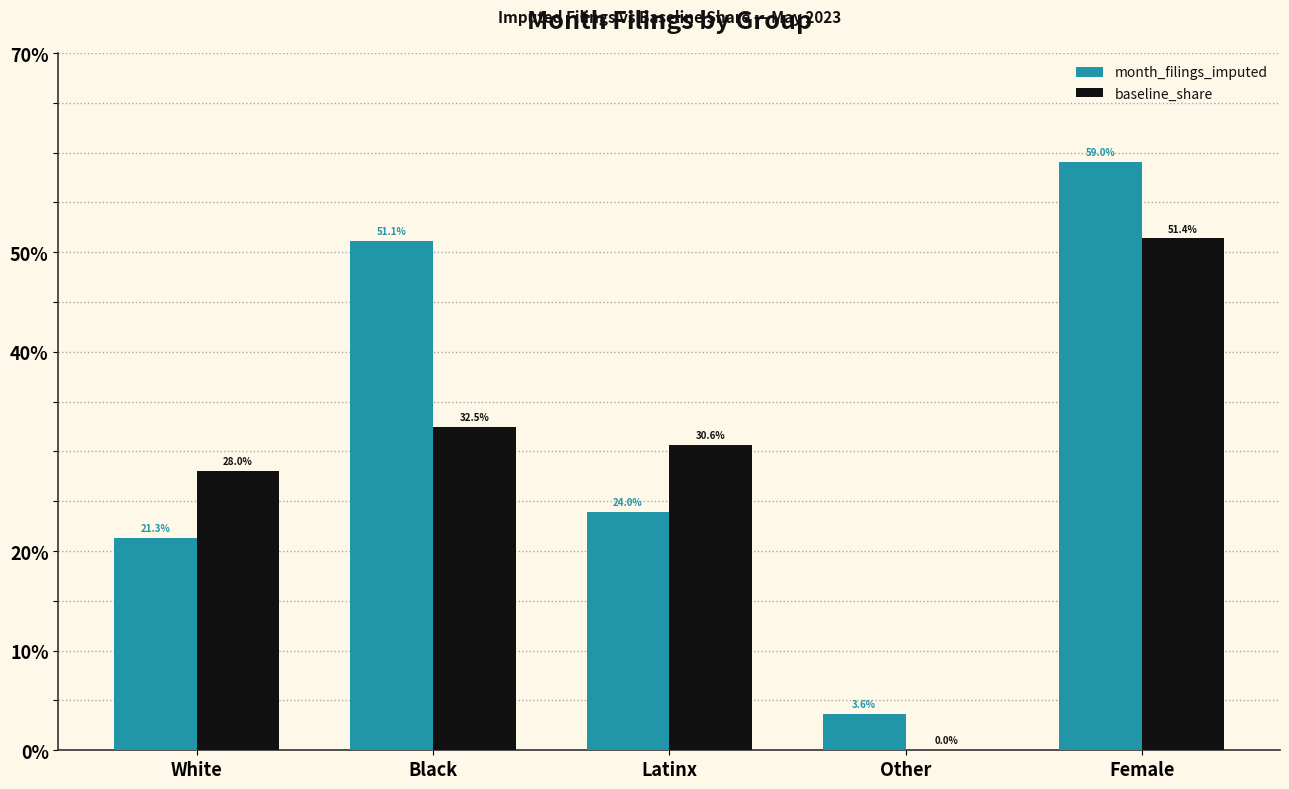

What are all the series names shown in the legend?

month_filings_imputed, baseline_share